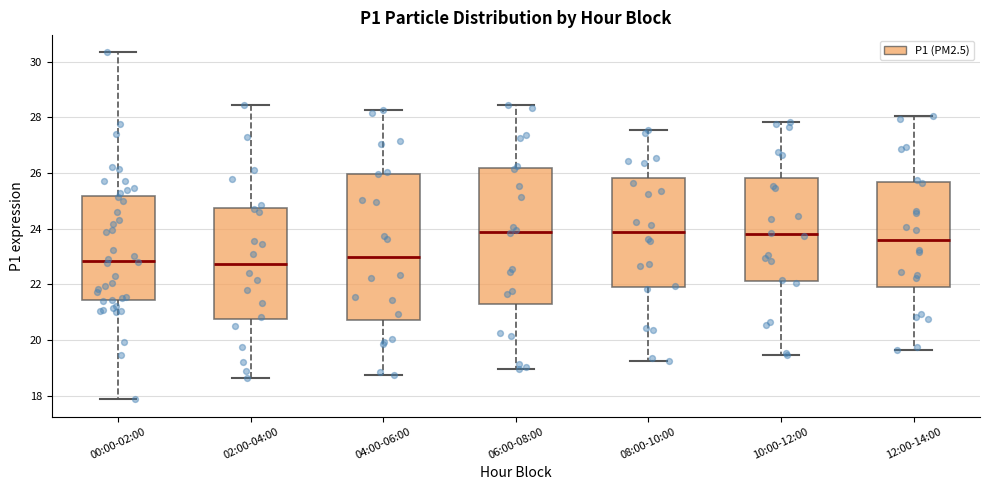

Reading left to right, read every box against the y-axis: the position of its median line, the range the box covers, and the ends of its whiskers. The values are not printed on the chart, so give them approximately, as read against the axis.

00:00-02:00: median 22.8, box 21.4 to 25.2, whiskers 17.8 to 30.4
02:00-04:00: median 22.8, box 20.8 to 24.8, whiskers 18.6 to 28.4
04:00-06:00: median 23.0, box 20.8 to 26.0, whiskers 18.8 to 28.2
06:00-08:00: median 24.0, box 21.4 to 26.2, whiskers 19.0 to 28.4
08:00-10:00: median 24.0, box 22.0 to 25.8, whiskers 19.2 to 27.6
10:00-12:00: median 23.8, box 22.2 to 25.8, whiskers 19.4 to 27.8
12:00-14:00: median 23.6, box 22.0 to 25.6, whiskers 19.6 to 28.0